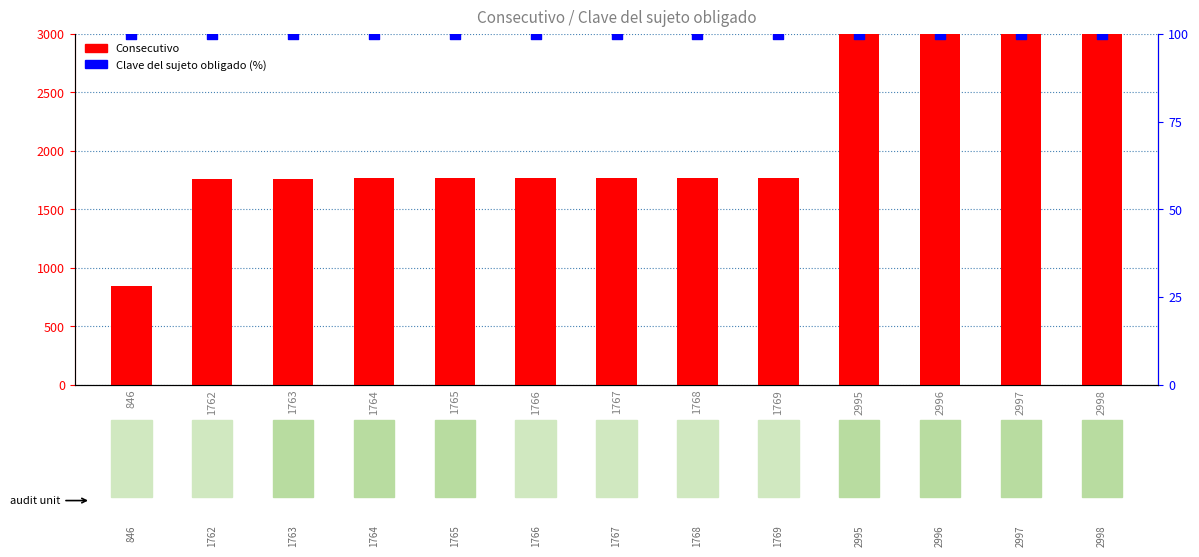

Which series has the widest spread of Y values?

Consecutivo